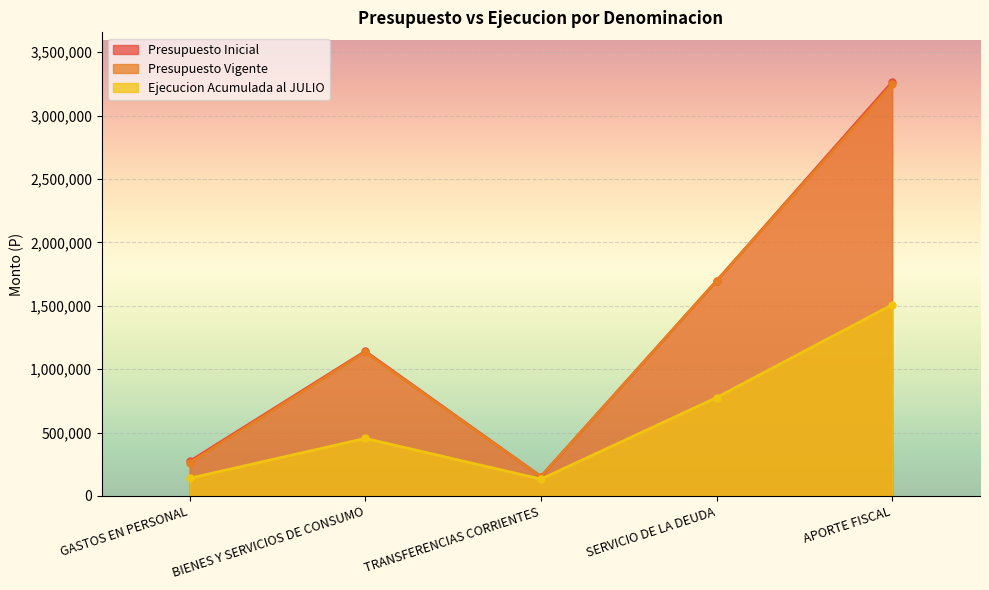

At which label is Presupuesto Inicial closest to 1709041?

SERVICIO DE LA DEUDA